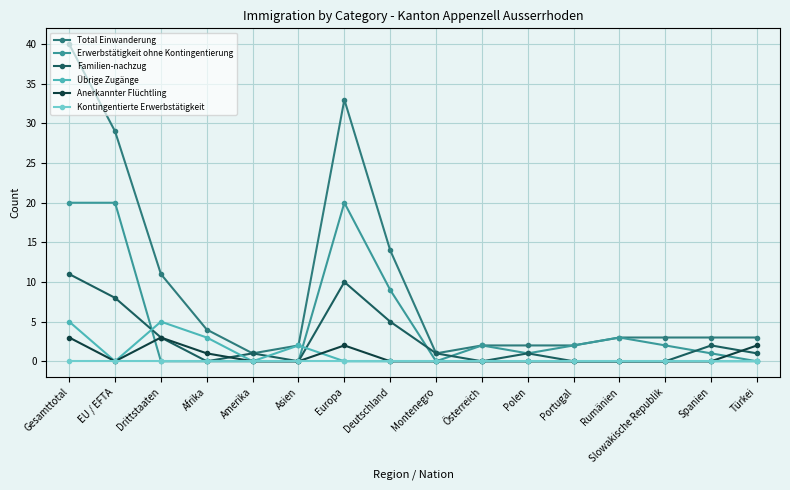

Which series has the largest total across all categories?

Total Einwanderung